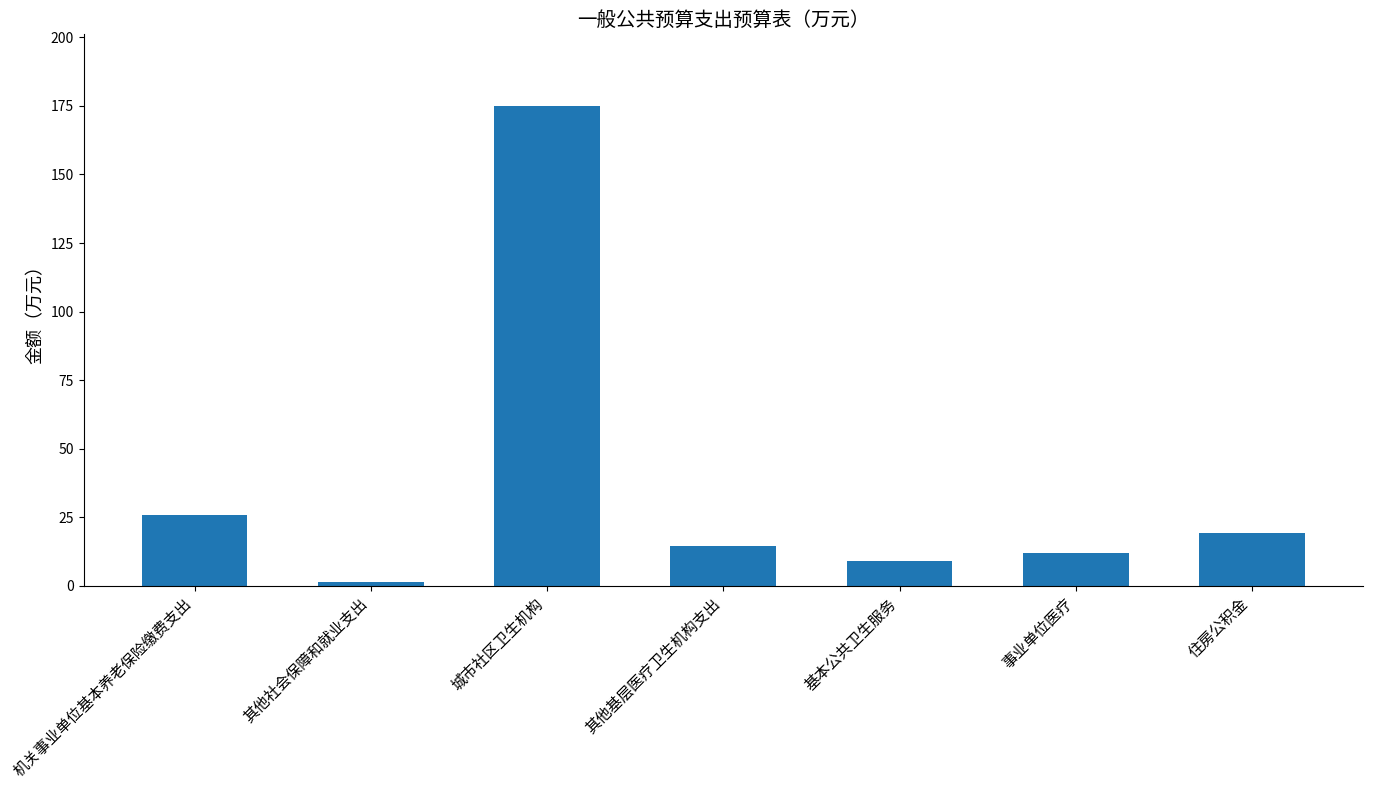

Does the chart contain any negative values?

No